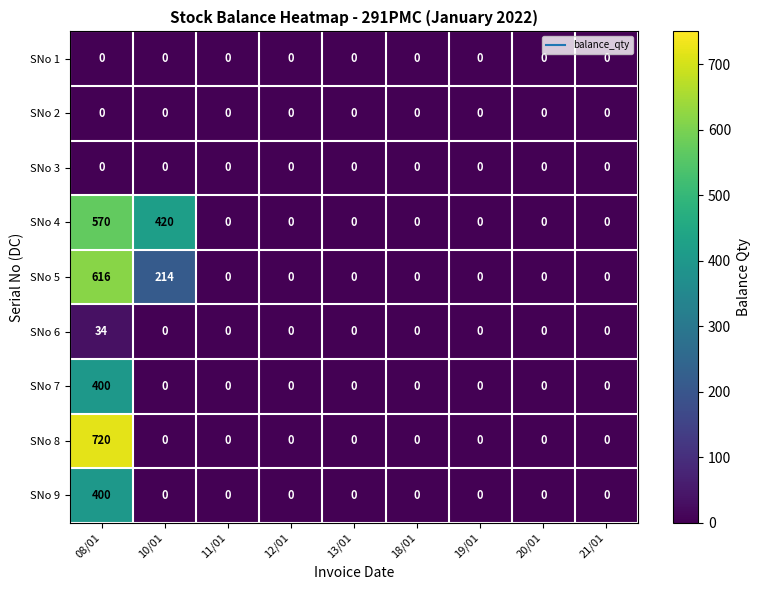

What is the greatest value displayed?

720